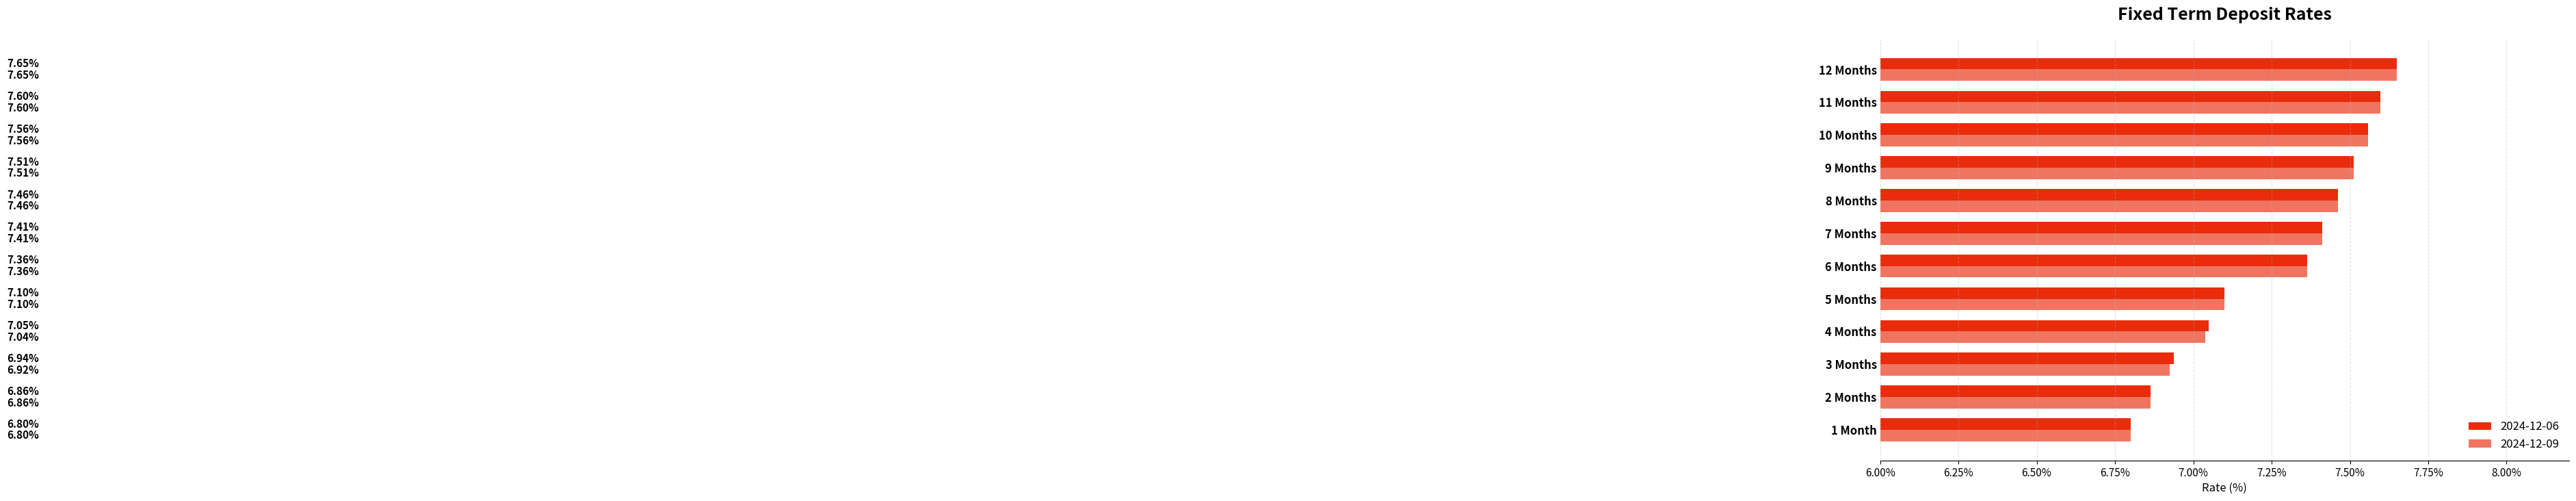

What is the sum of the 2024-12-09 values at 10 Months and 6 Months?

14.9